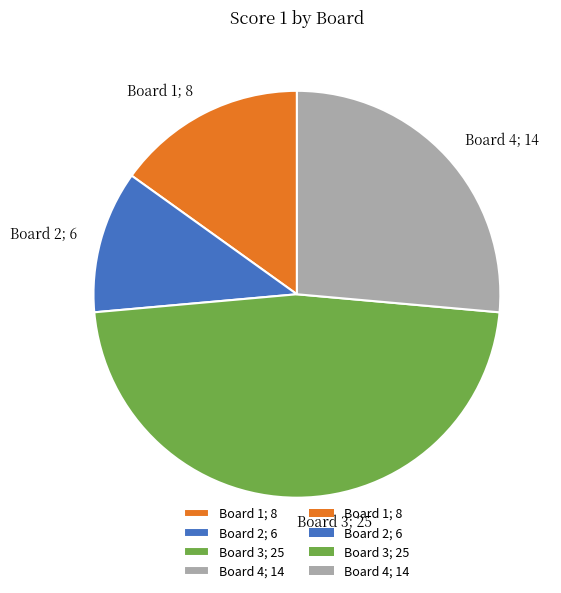

How many segments does this pie chart have?

4